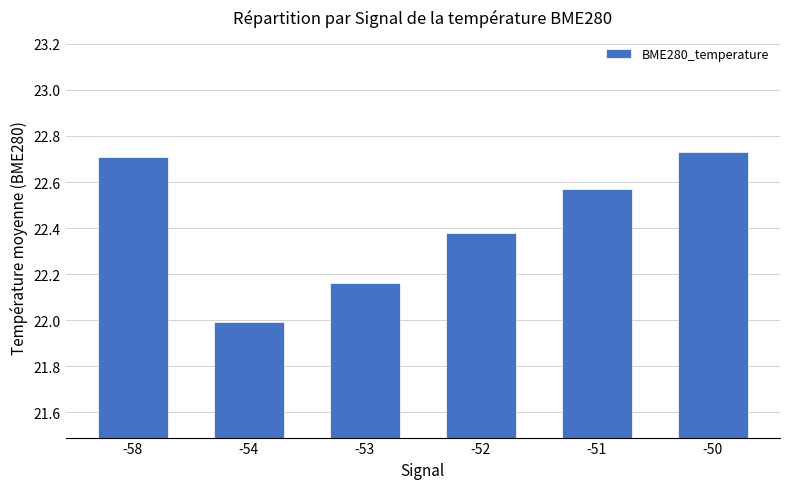

Which label corresponds to the smallest value in the chart?

-54